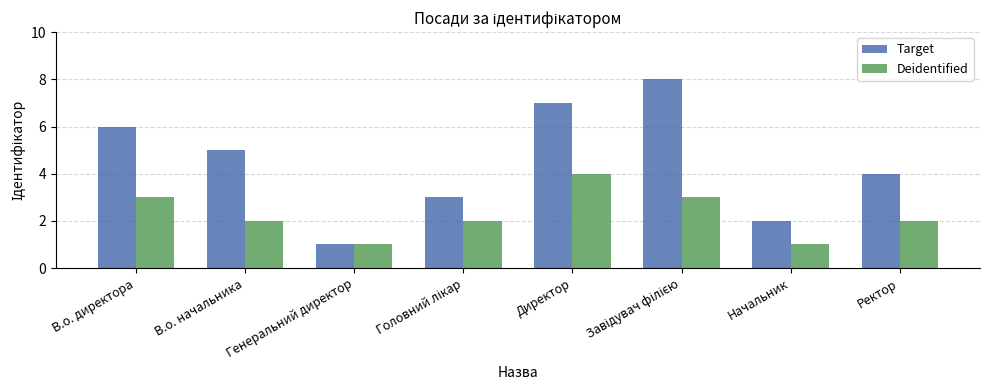

How many data points does each series have?

8